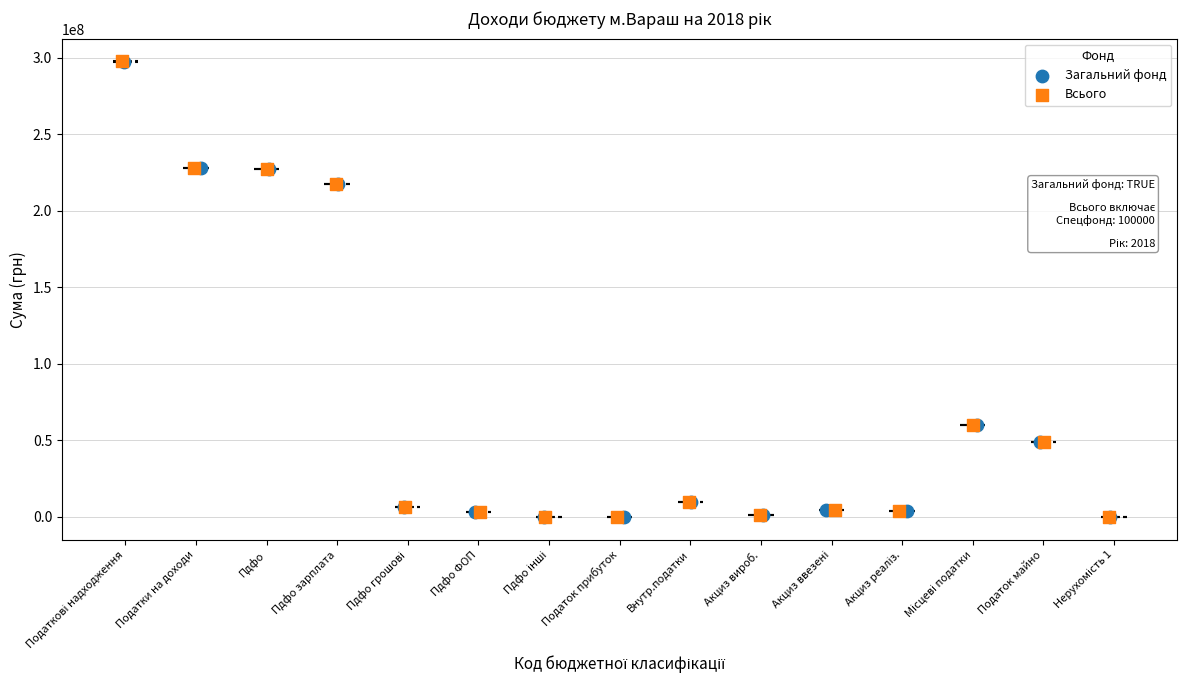

What are all the series names shown in the legend?

Загальний фонд, Всього